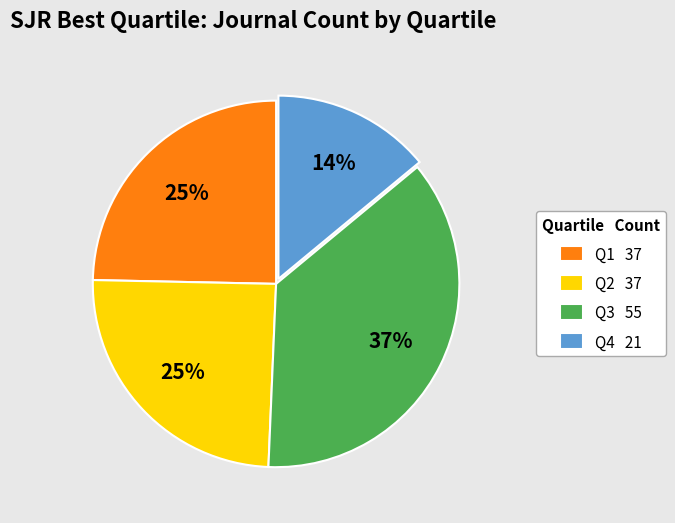

To the nearest percent, what portion does Q4 represent?

14%